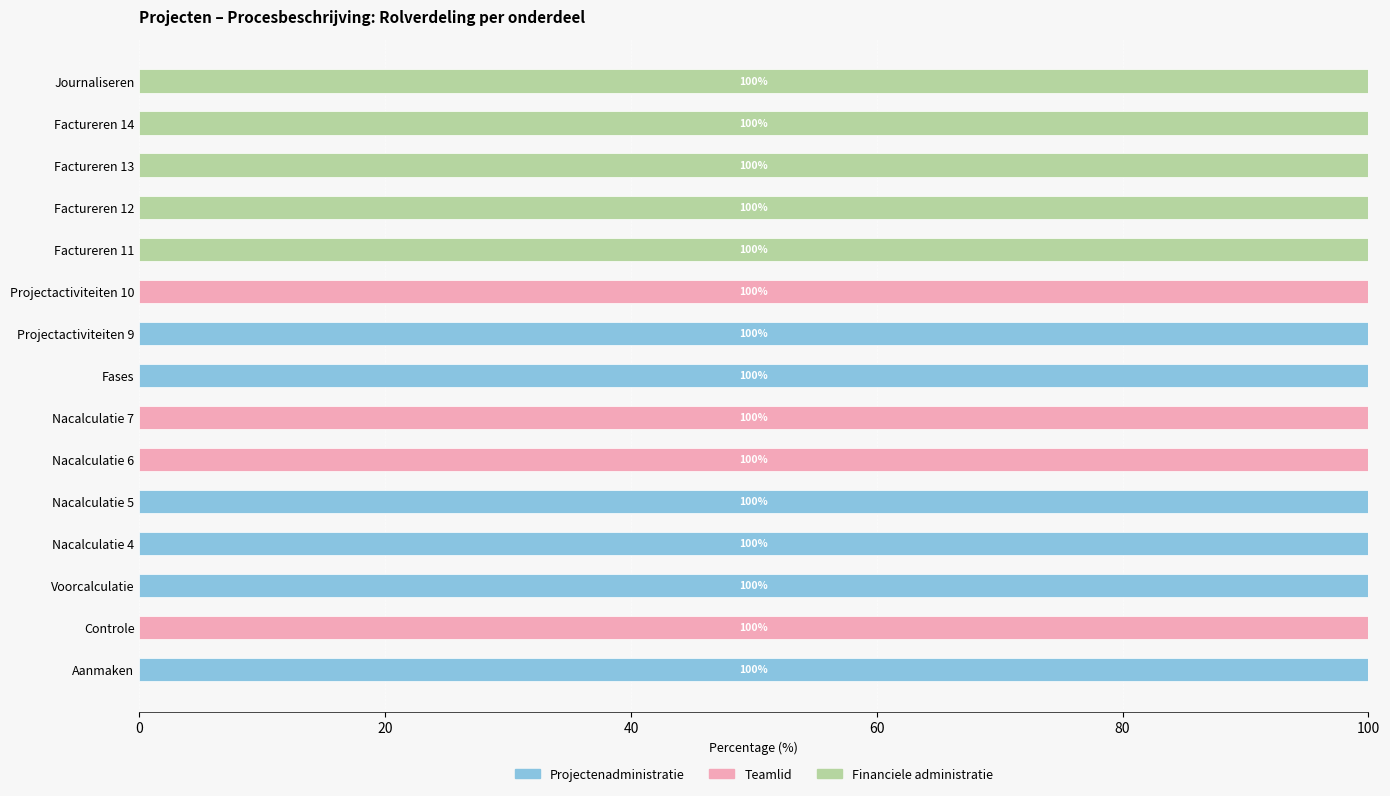

True or false: Projectenadministratie has a value of 0 at Projectactiviteiten 10.

True